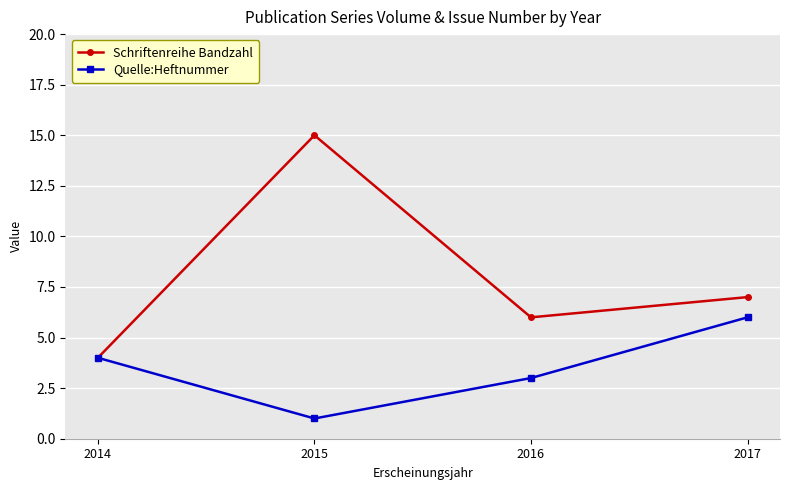

At which category does the chart reach its minimum across all series?

2015